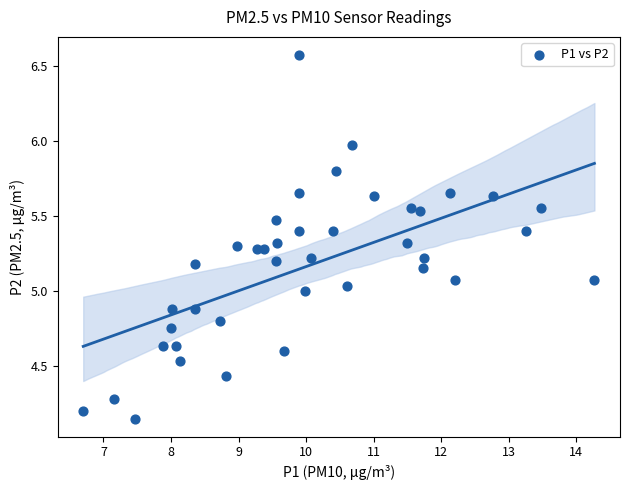

What is the range of Y values (max minus min)?

2.4